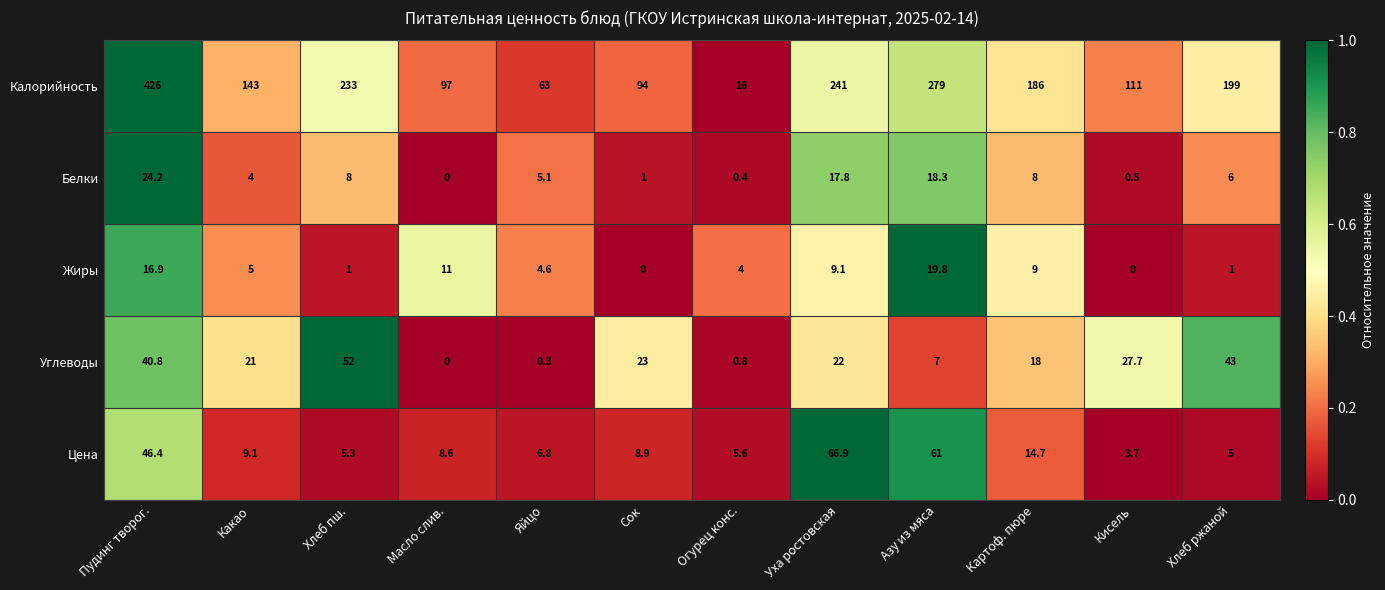

What is the sum of the Белки values at Кисель and Огурец конс.?

0.9